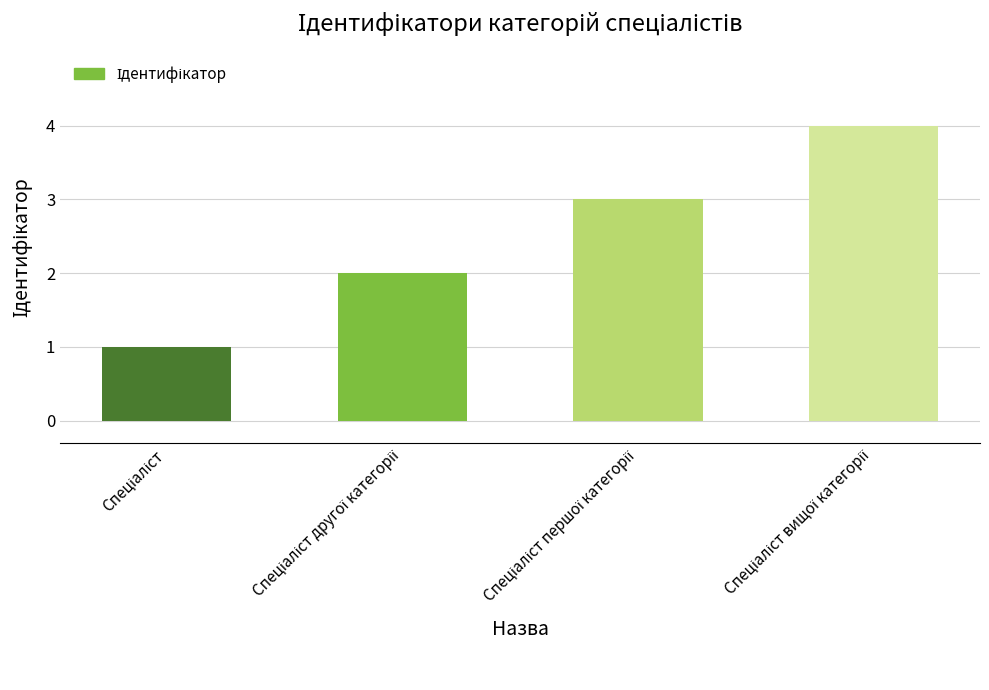

Are the bars grouped side by side (vs. stacked)?

No